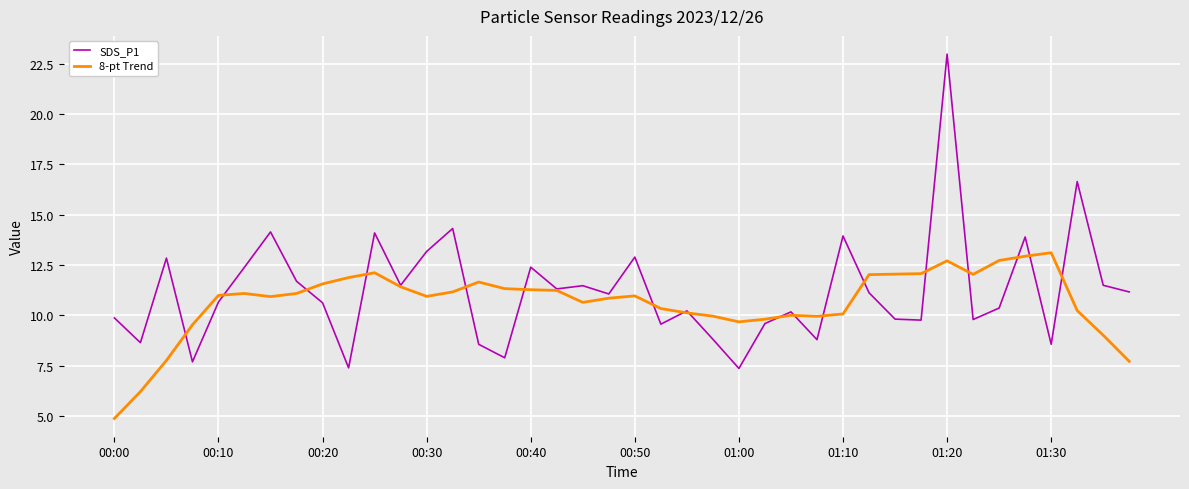

Does the chart have visible grid lines?

Yes